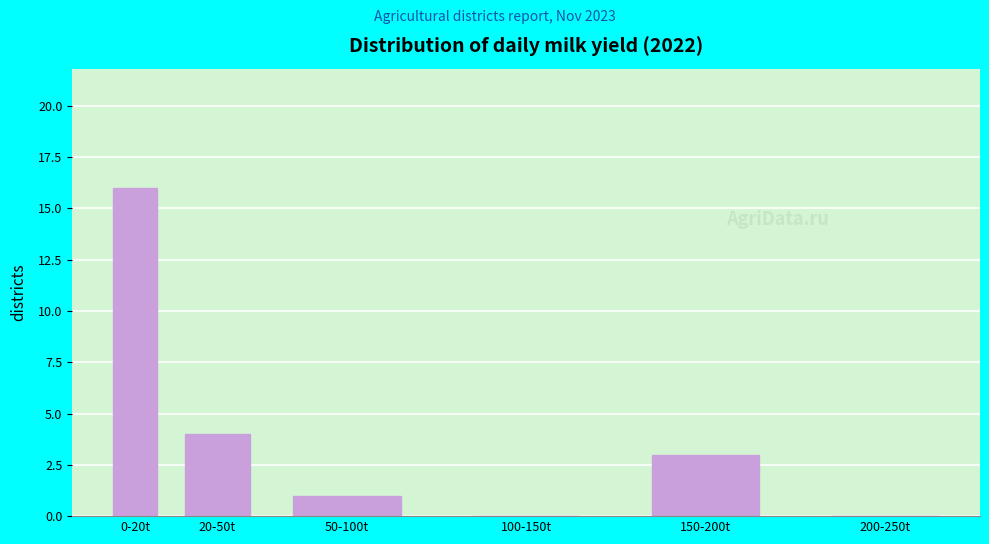

Reading left to right, list all the values displayed in this chart.

0-20t=16	20-50t=4	50-100t=1	100-150t=0	150-200t=3	200-250t=0